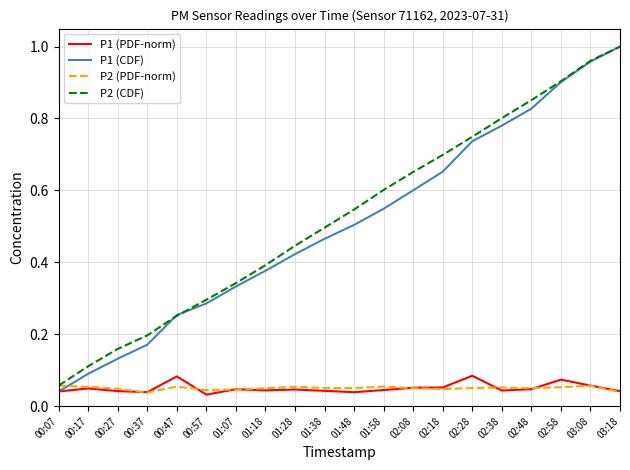

In P1 (PDF-norm), how many points are lower than both neighbors (excluding endpoints)?

5